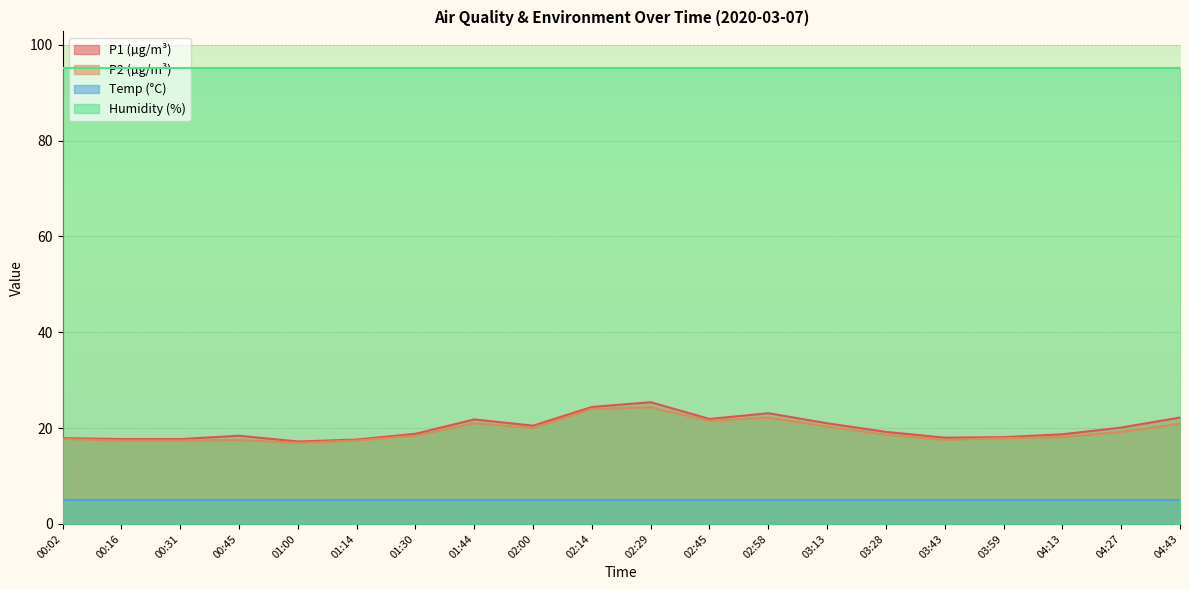

What are all the series names shown in the legend?

P1 (µg/m³), P2 (µg/m³), Temp (°C), Humidity (%)